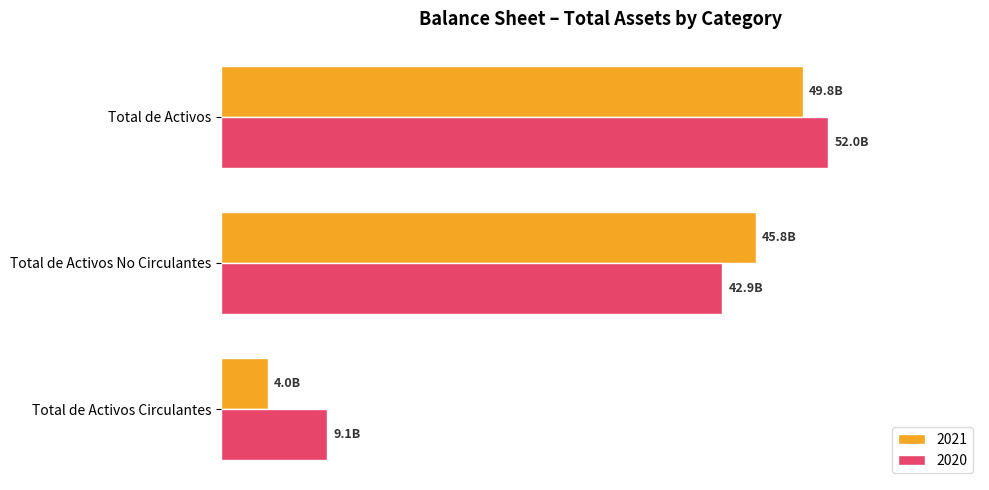

What are all the series names shown in the legend?

2021, 2020